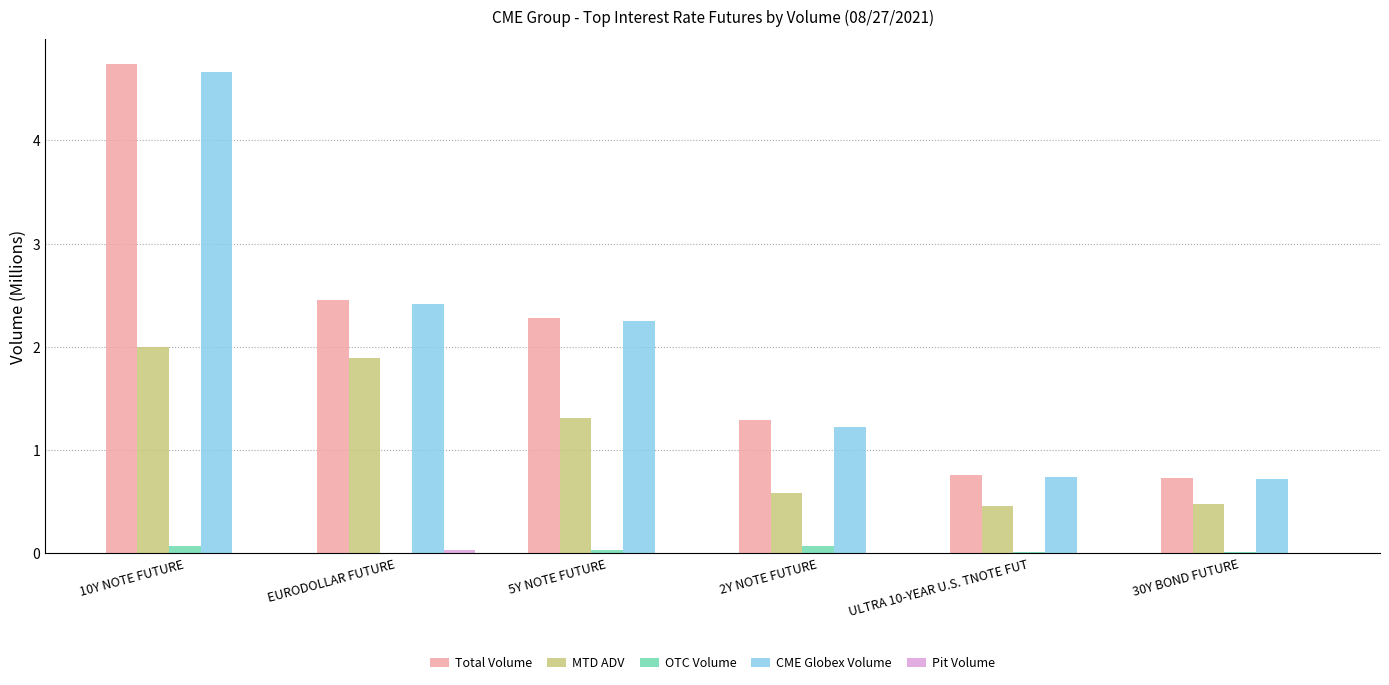

Does the chart contain stacked bars?

No